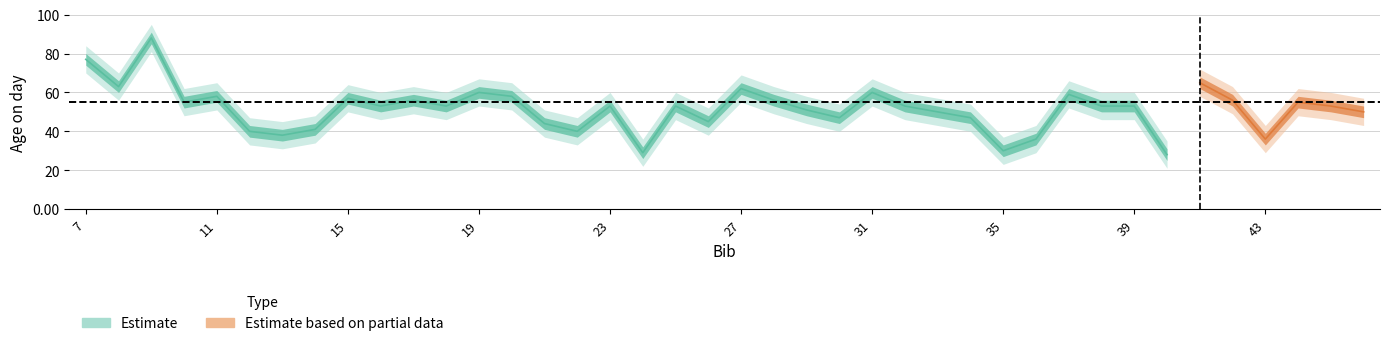

List the labels in order of age_upper value, largest first.

2, 0, 34, 1, 20, 12, 24, 30, 4, 13, 8, 10, 21, 35, 3, 37, 9, 11, 16, 18, 25, 31, 32, 38, 22, 26, 39, 23, 27, 19, 14, 7, 5, 15, 6, 29, 36, 28, 17, 33